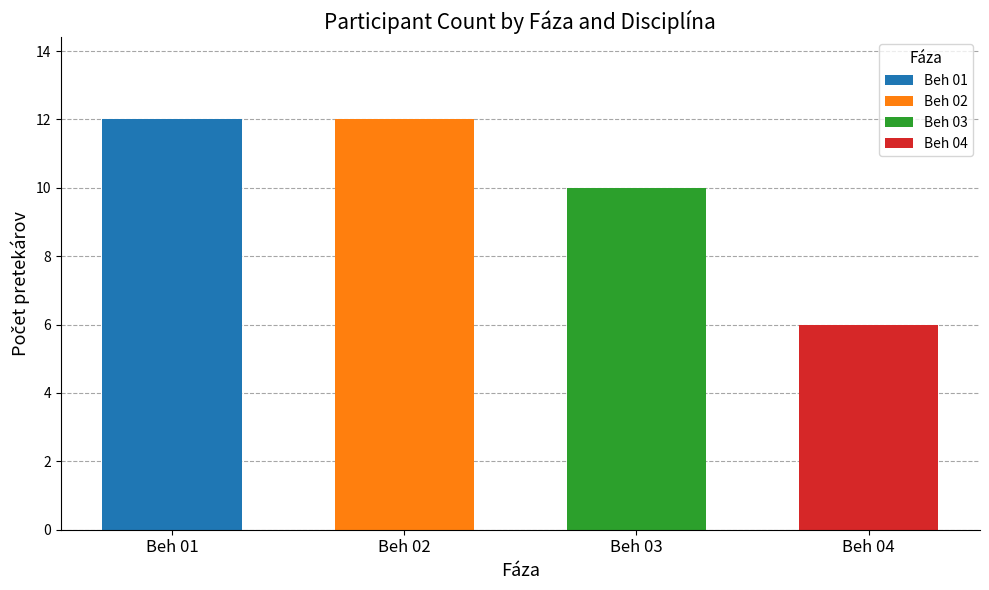

Are the bars horizontal?

No